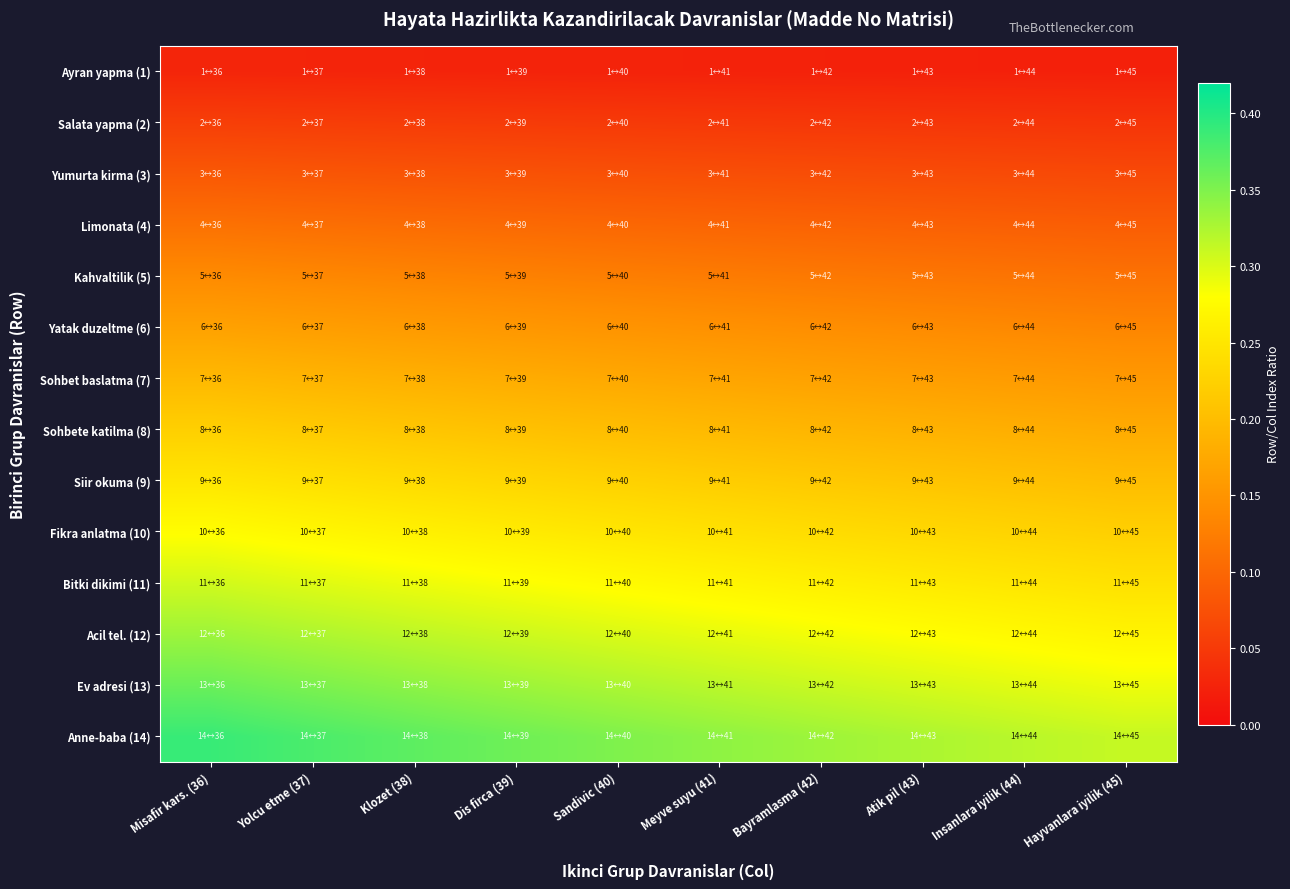

Which label corresponds to the smallest value in the chart?

Hayvanlara iyilik (45)